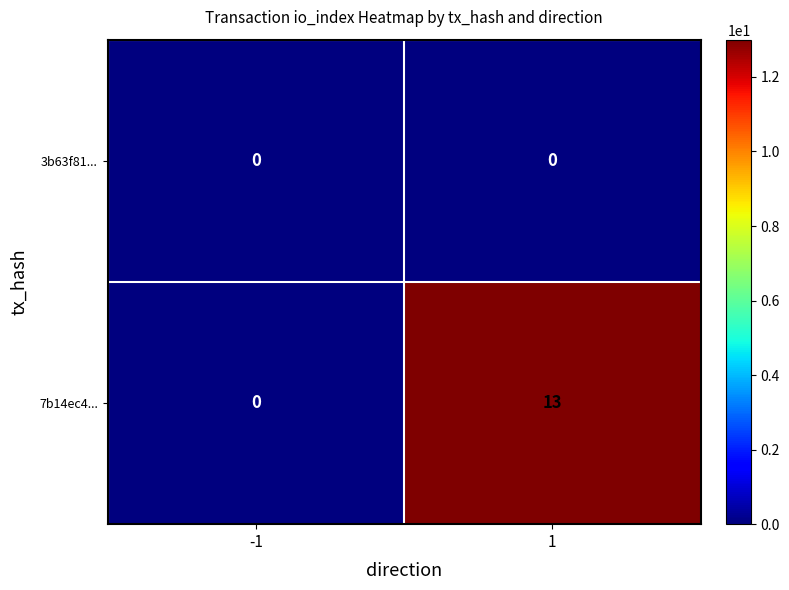

Count the number of categories in the chart.

2